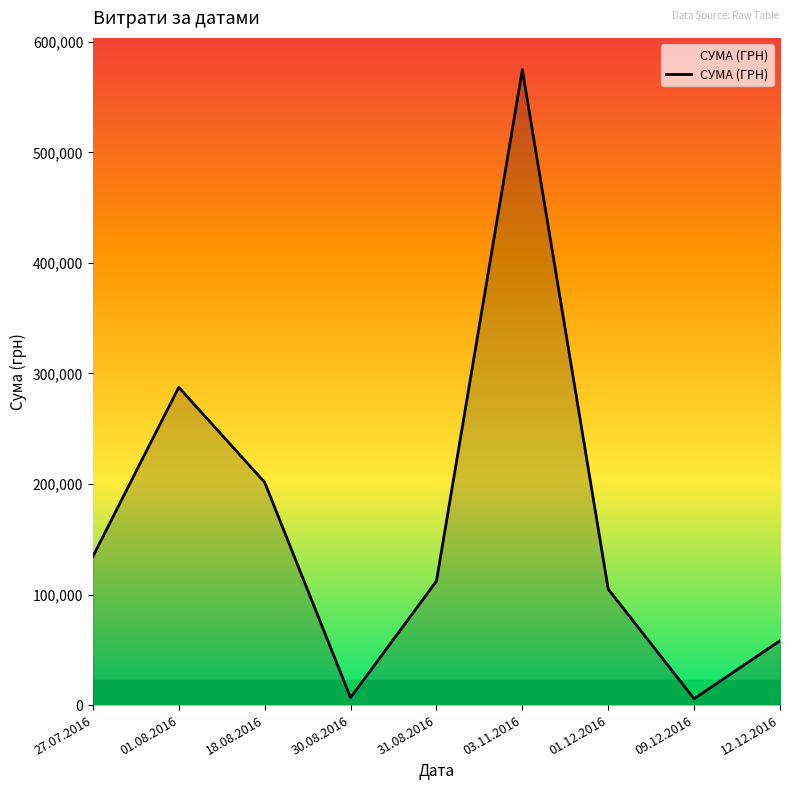

Which label corresponds to the largest value in the chart?

03.11.2016